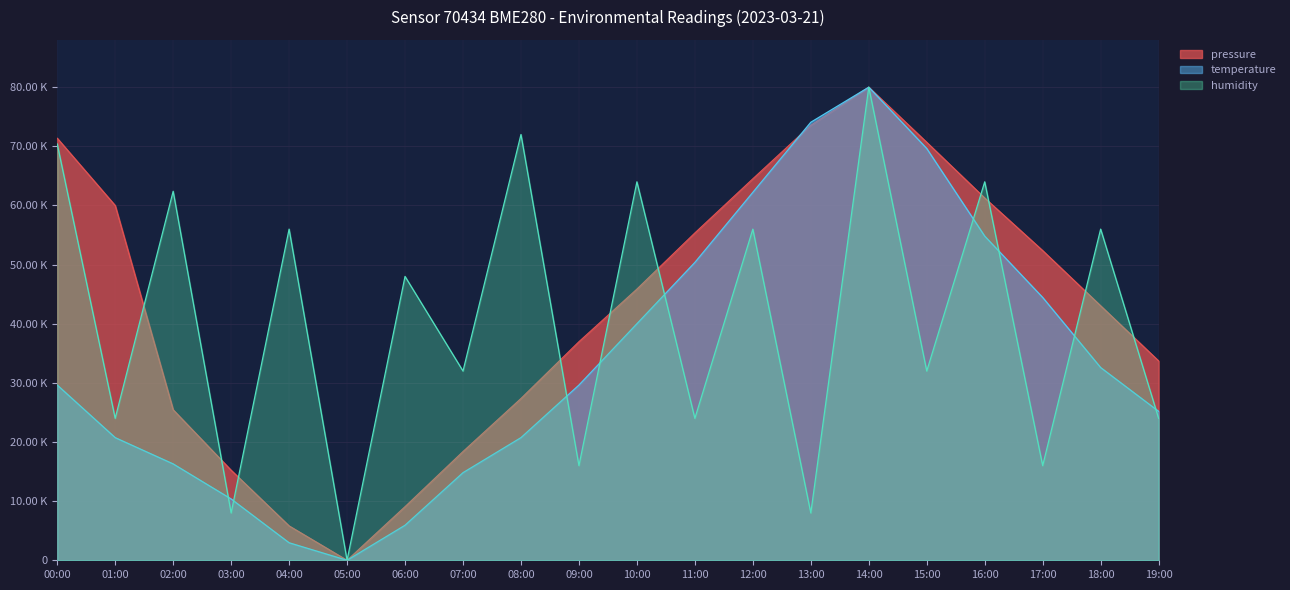

True or false: pressure has more than 1 interior local peaks.

False